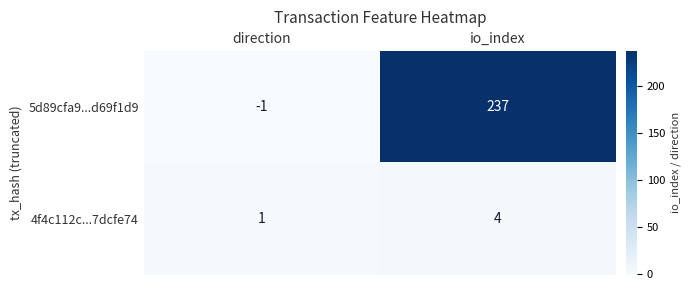

At how many categories does at least one series exceed 106?

1